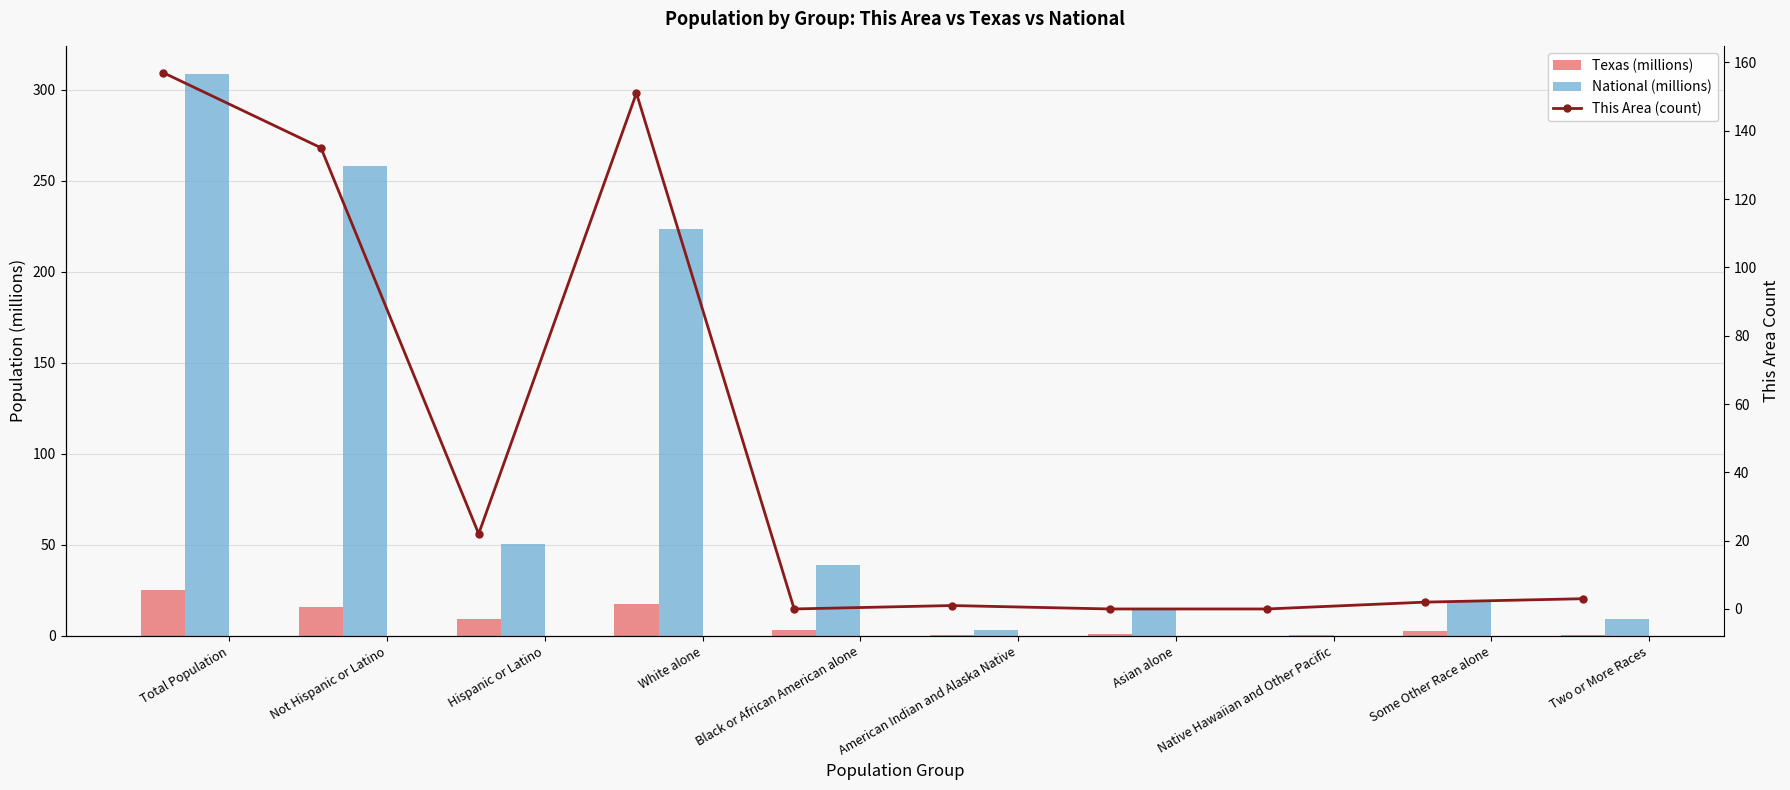

List the series in order of their peak value, highest first.

National (millions), This Area (count), Texas (millions)